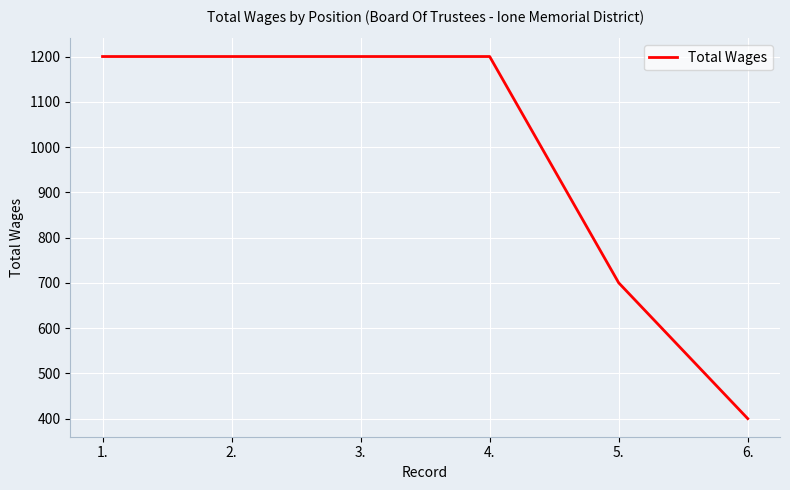

Read the value at 6., to the nearest 10.

400